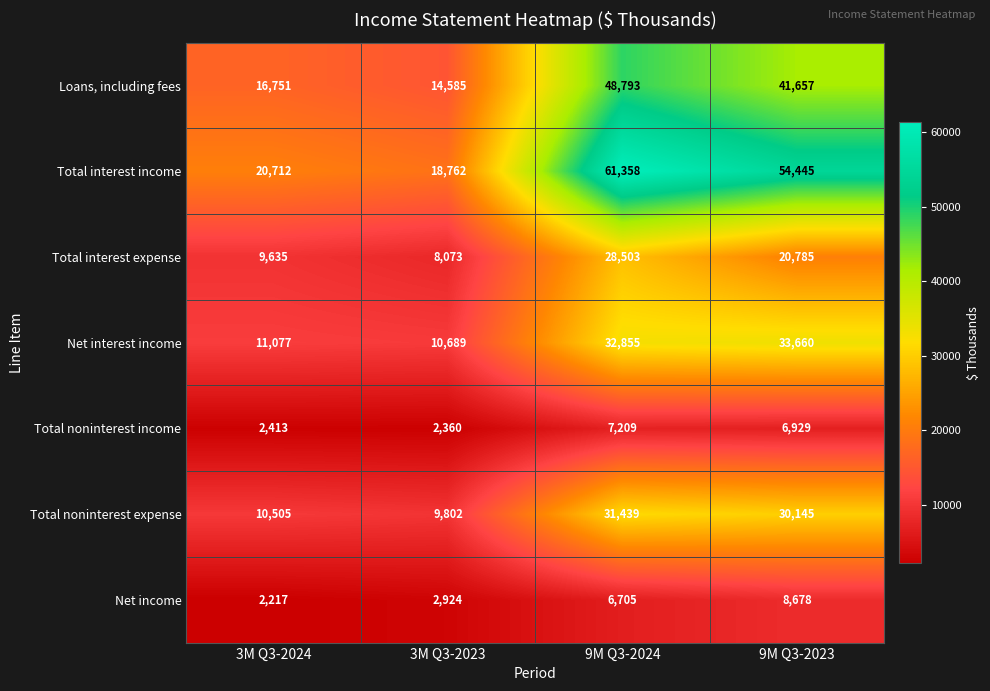

At which category does the chart reach its minimum across all series?

3M Q3-2024